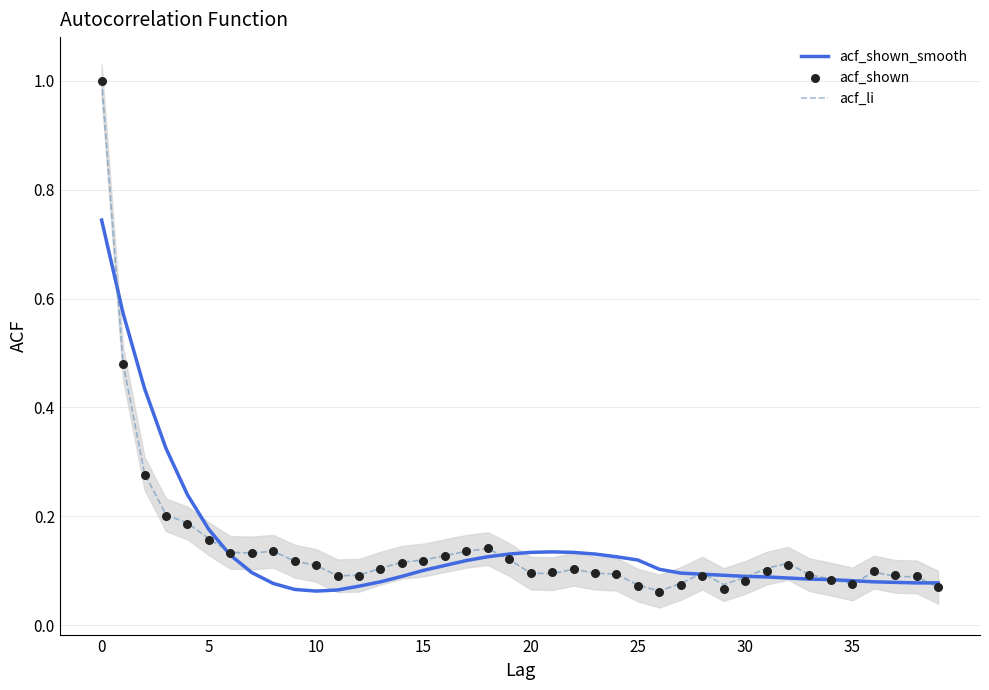

Which series has the largest Y range (max minus min)?

acf_shown